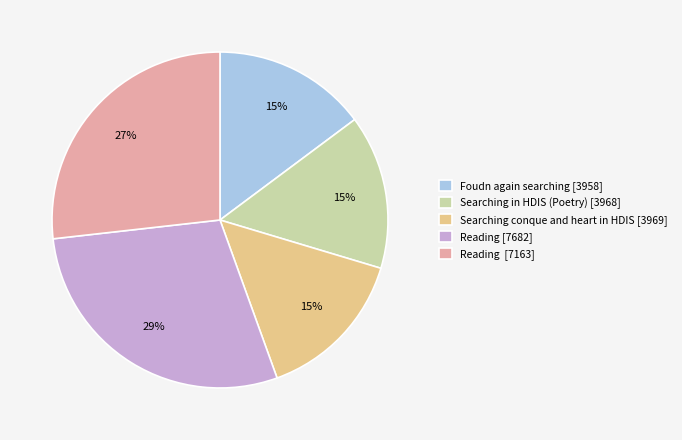

Does any single category account for the majority?

No